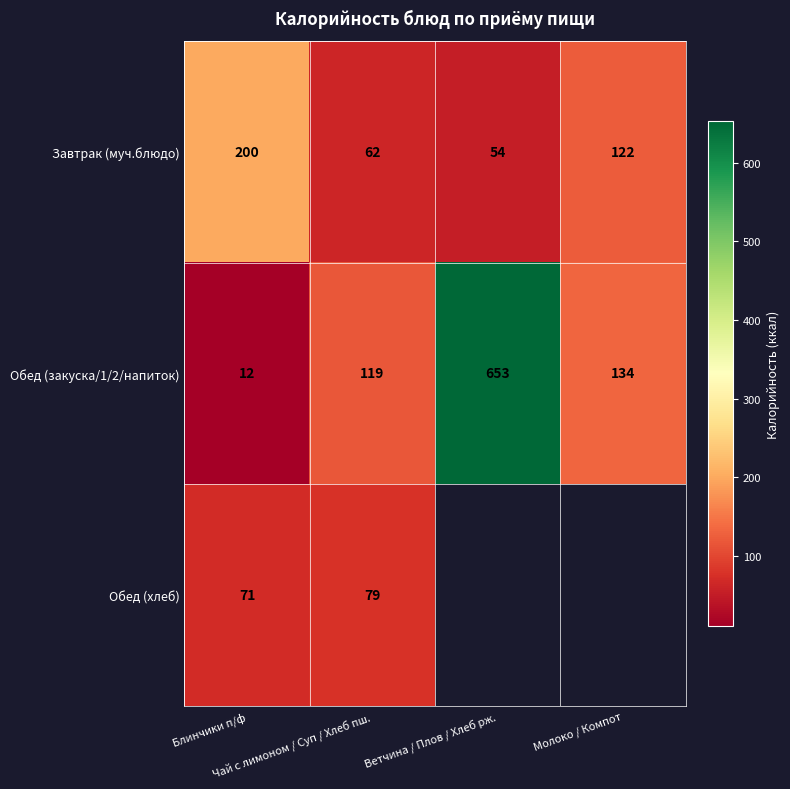

At which category does the chart reach its peak across all series?

Ветчина / Плов / Хлеб рж.